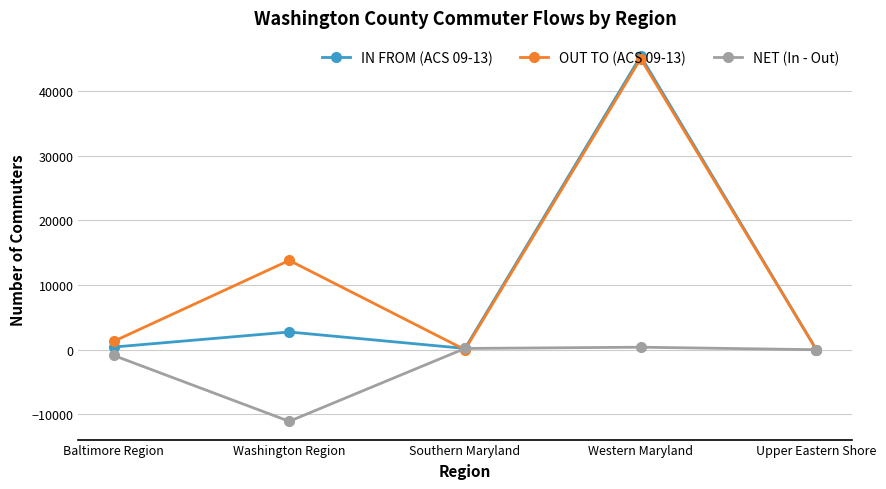

How many distinct data groups are displayed?

3